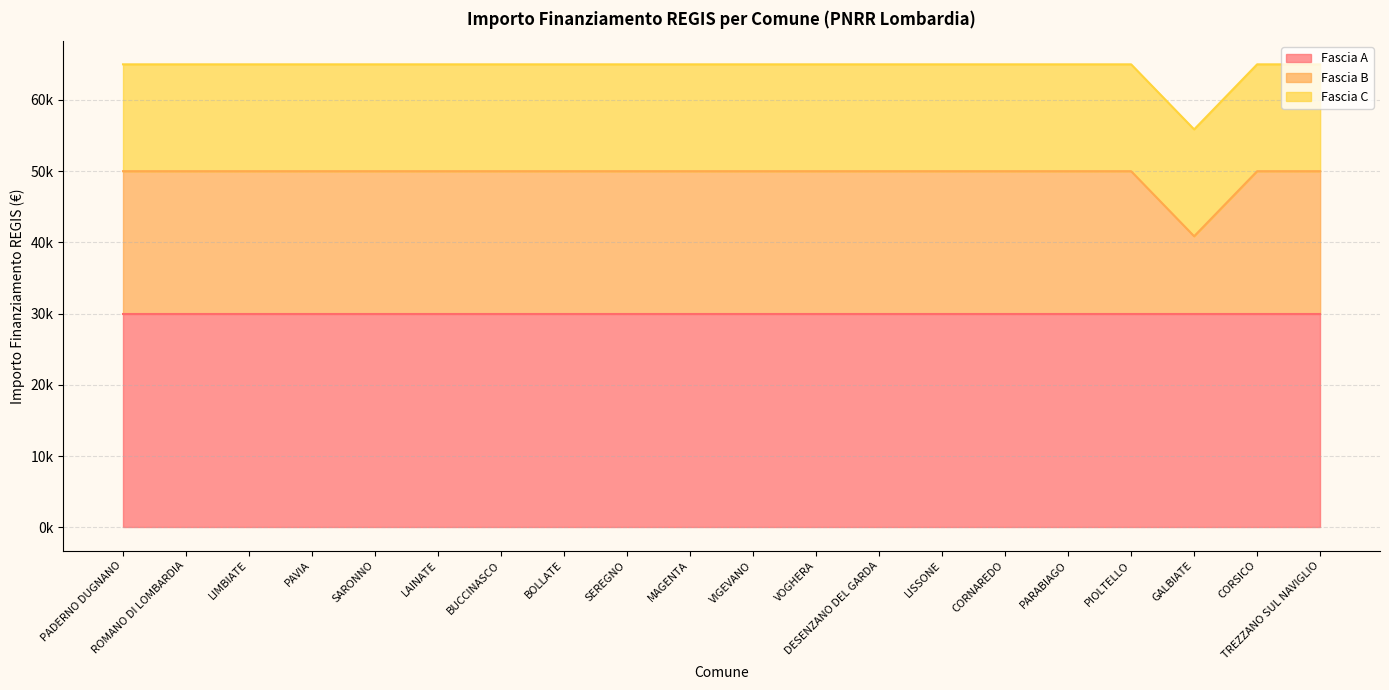

True or false: Fascia B and Fascia A cross at least once.

False